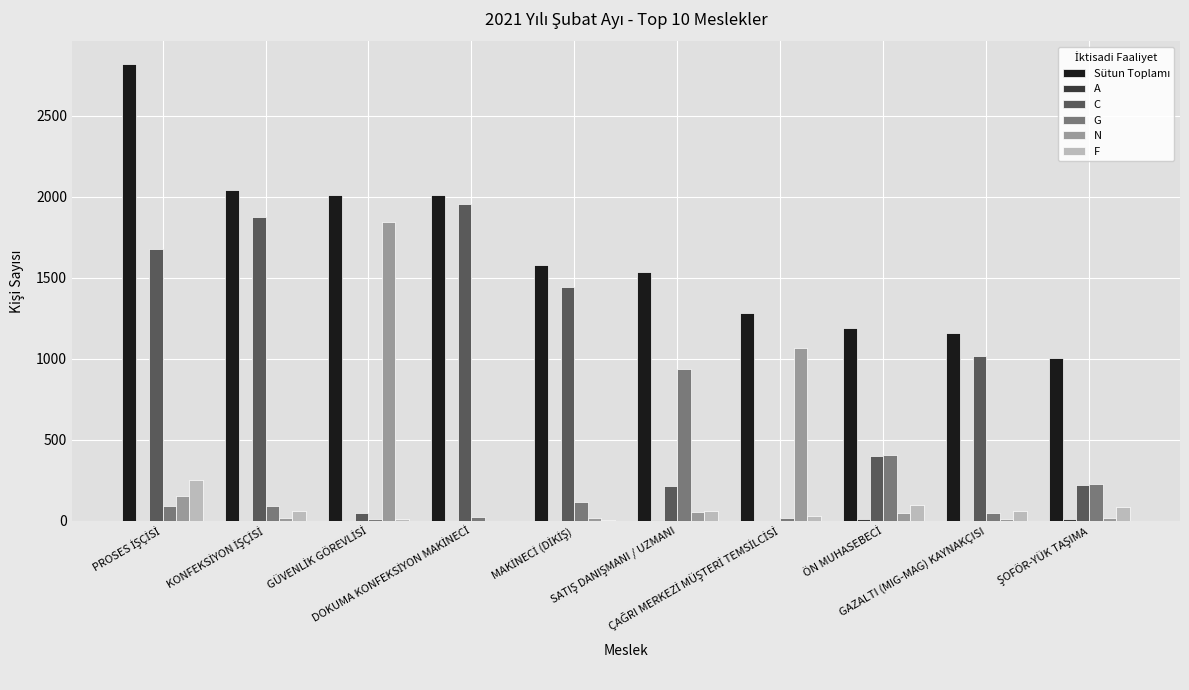

What is the sum of all F values?

653